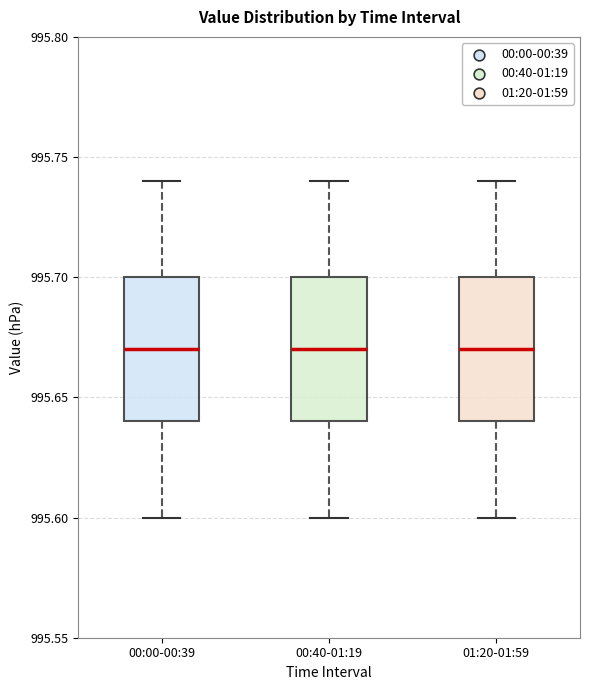

Reading left to right, transcribe this box plot: for each box, give where its median line is, the range the box spans, and where its two whiskers end, as read against the y-axis. The values are not printed on the chart, so give them approximately, as read against the axis.

00:00-00:39: median 995.67, box 995.64 to 995.70, whiskers 995.60 to 995.74
00:40-01:19: median 995.67, box 995.64 to 995.70, whiskers 995.60 to 995.74
01:20-01:59: median 995.67, box 995.64 to 995.70, whiskers 995.60 to 995.74